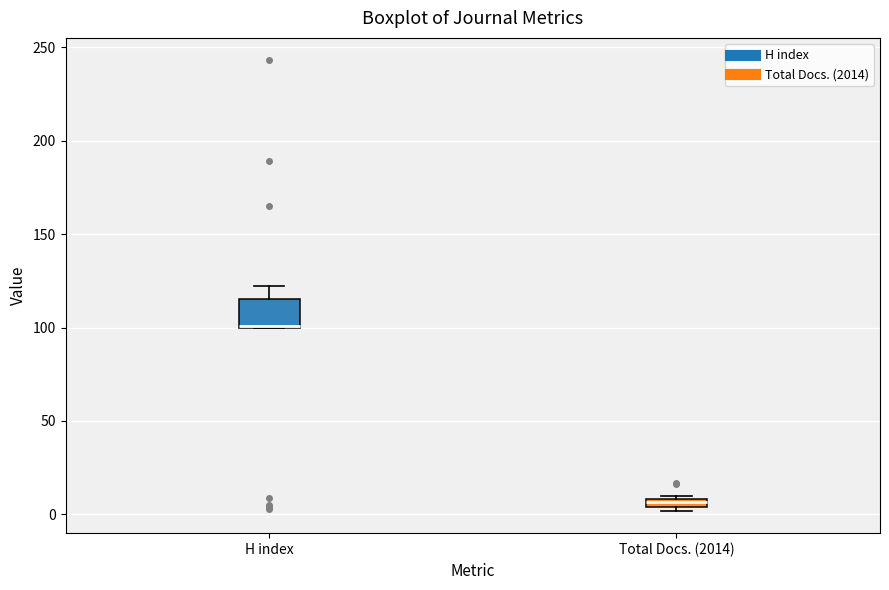

Comparing the boxes themselves (not the whiskers), which one is the tallest?

H index